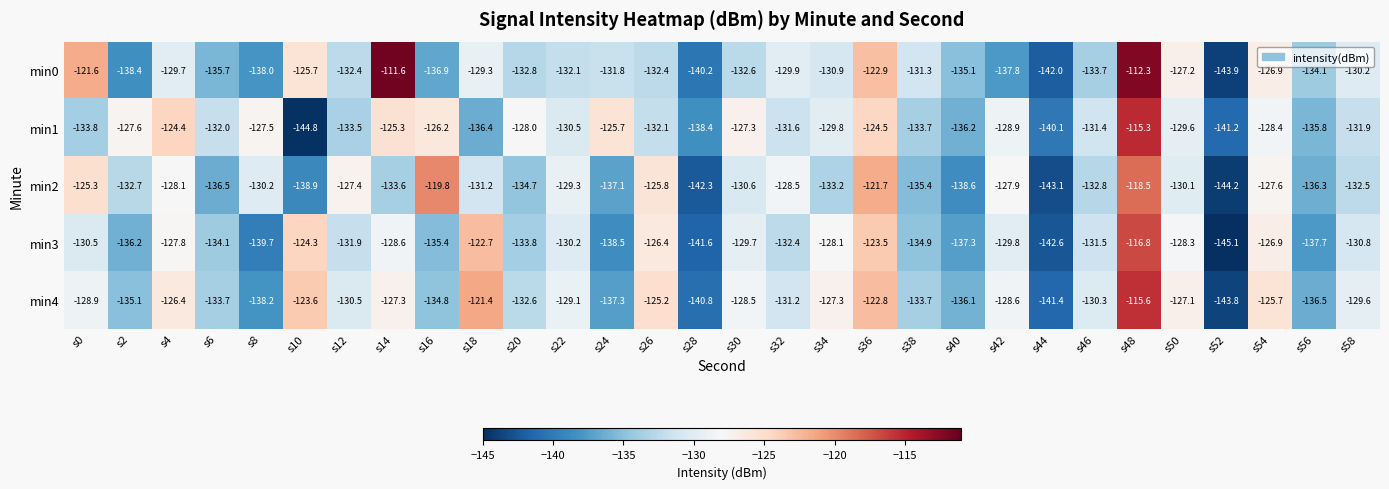

How many data points does each series have?

30